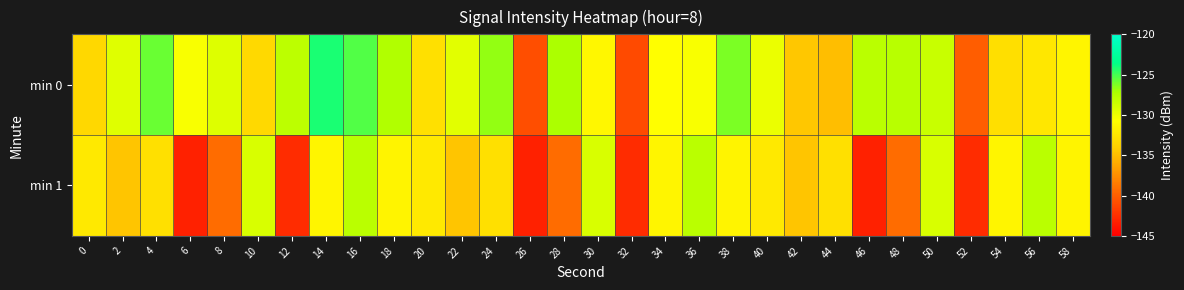

Reading left to right, transcribe all the data shown in this chart.

min 0: 0=-133.4	2=-129.4	4=-125.8	6=-130.5	8=-129.4	10=-133.4	12=-127.9	14=-124.2	16=-125.4	18=-127.5	20=-132.8	22=-129.5	24=-126.7	26=-140.9	28=-127.3	30=-131.3	32=-141.0	34=-130.8	36=-130.5	38=-126.2	40=-129.9	42=-134.5	44=-135.0	46=-127.8	48=-127.7	50=-128.4	52=-140.1	54=-132.9	56=-132.3	58=-131.4
min 1: 0=-132.3	2=-134.6	4=-132.9	6=-143.2	8=-139.3	10=-129.1	12=-142.6	14=-131.4	16=-127.9	18=-131.5	20=-132.3	22=-134.6	24=-132.9	26=-143.2	28=-139.3	30=-129.1	32=-142.6	34=-131.4	36=-127.9	38=-131.5	40=-132.3	42=-134.6	44=-132.9	46=-143.2	48=-139.3	50=-129.1	52=-142.6	54=-131.4	56=-127.9	58=-131.5